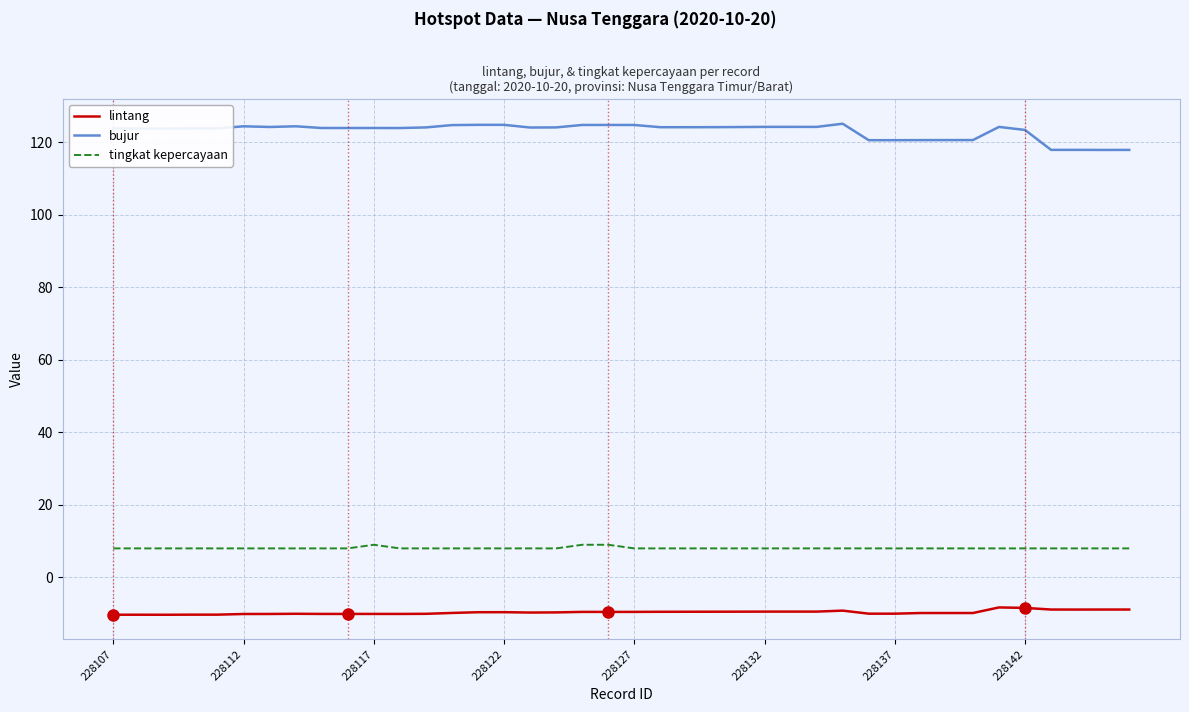

What is the maximum value for tingkat kepercayaan?

9.0